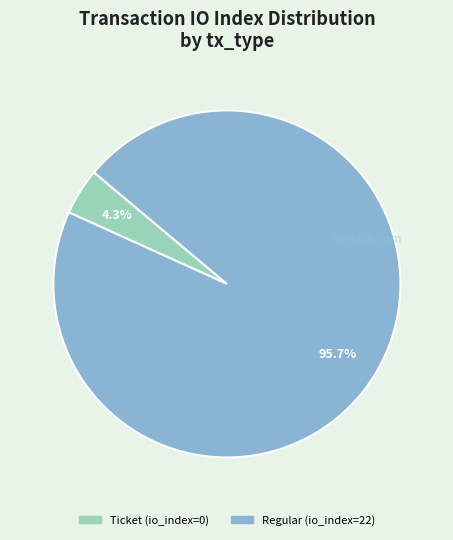

Between Regular (io_index=22) and Ticket (io_index=0), which is larger?

Regular (io_index=22)